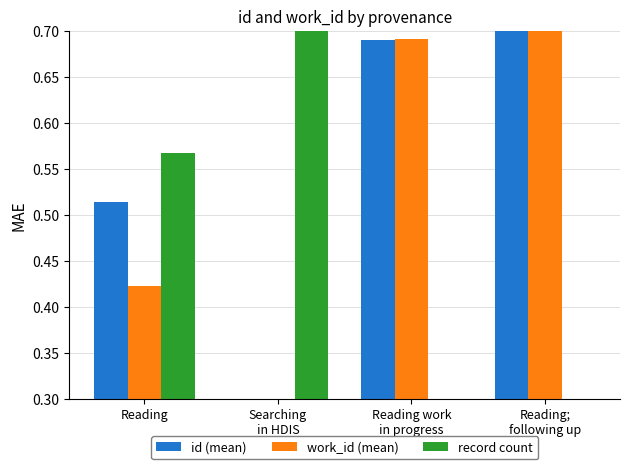

List the series in order of their overall mean, highest first.

id (mean), work_id (mean), record count